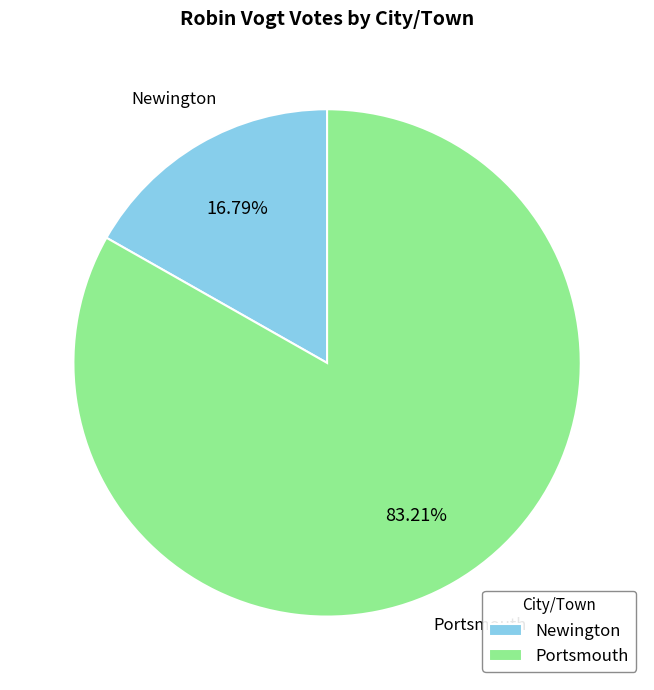

Is it true that Portsmouth is 83% of the pie?

True